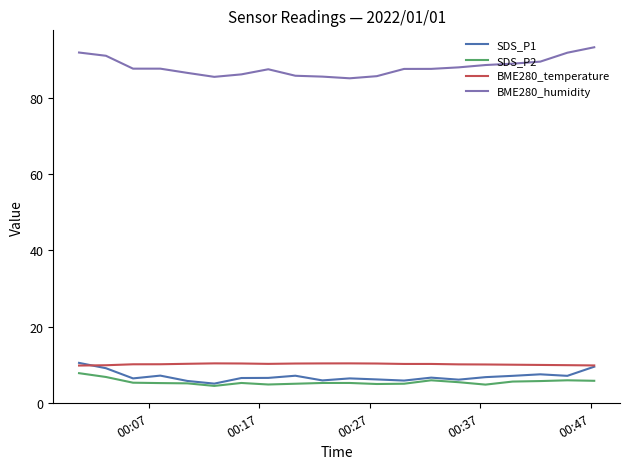

True or false: BME280_humidity and SDS_P2 cross at least once.

False